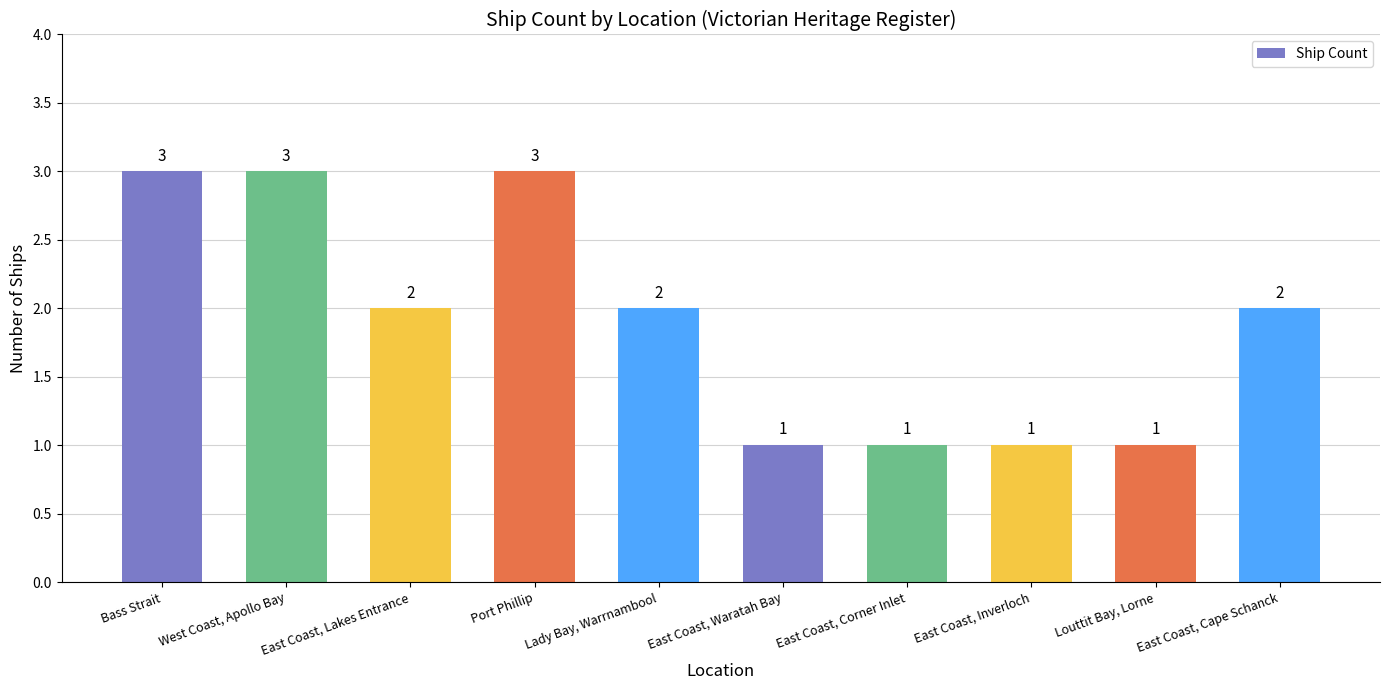

True or false: the data shows 2 at East Coast, Lakes Entrance.

True